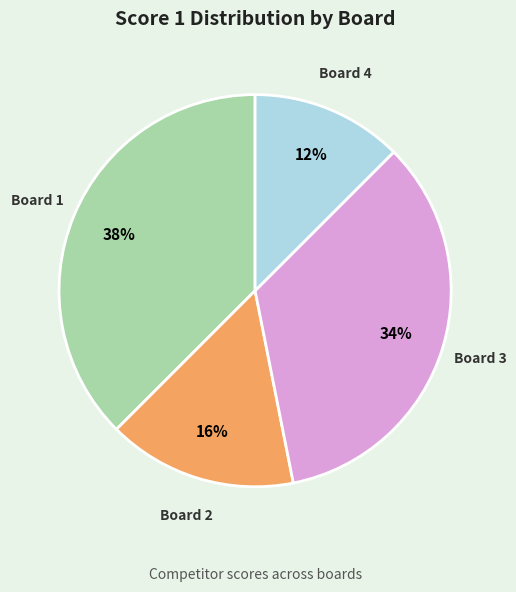

Do Board 3 and Board 1 together represent more than half of the pie?

Yes